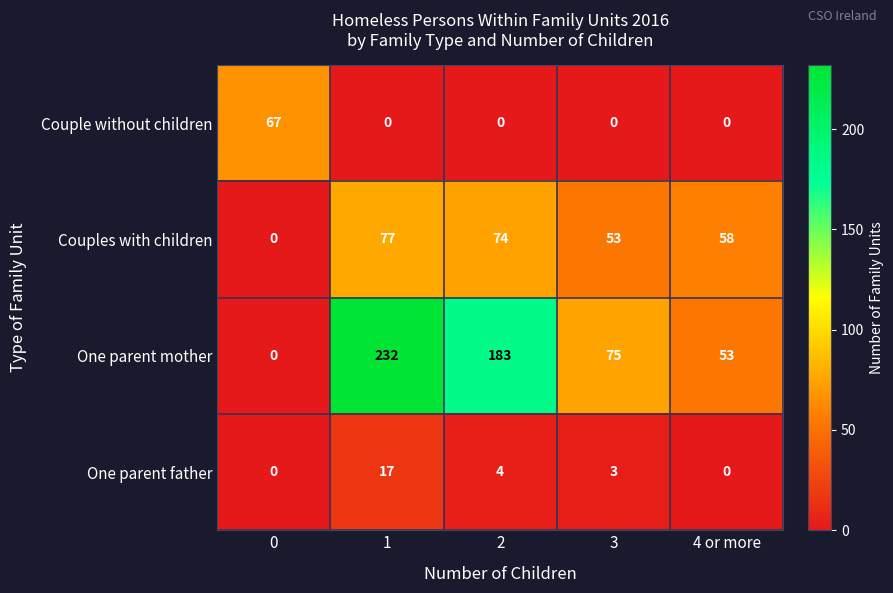

Which series changed the most between 1 and 2?

One parent mother